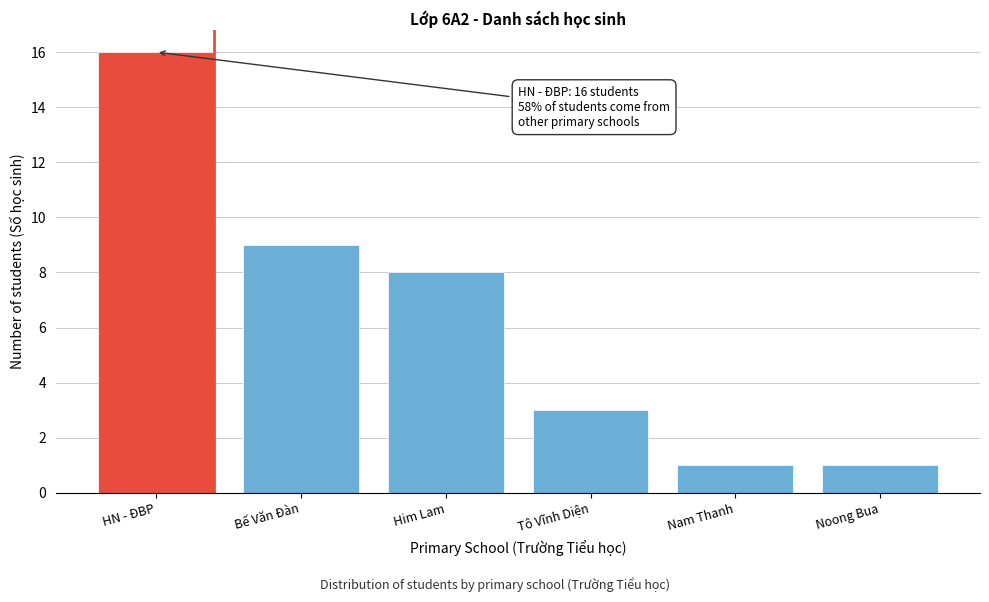

Reading right to left, transcribe all the data shown in this chart.

Noong Bua=1	Nam Thanh=1	Tô Vĩnh Diện=3	Him Lam=8	Bế Văn Đàn=9	HN - ĐBP=16